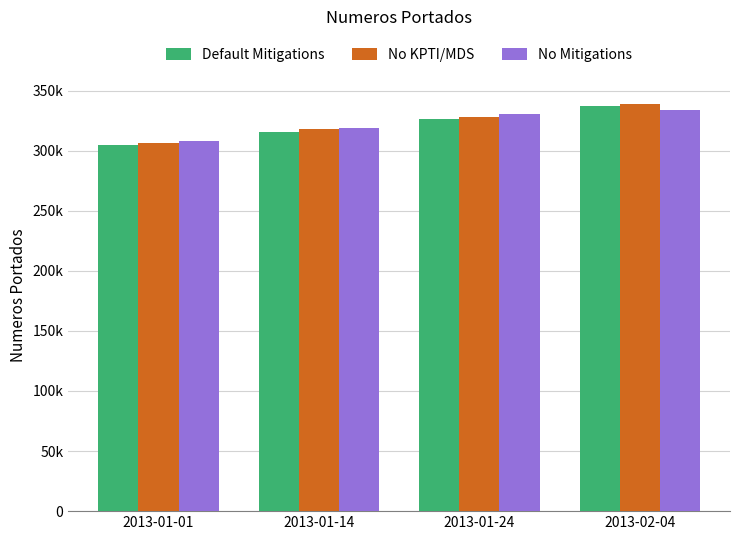

Between 2013-01-01 and 2013-02-04, which series saw the biggest shift?

No KPTI/MDS